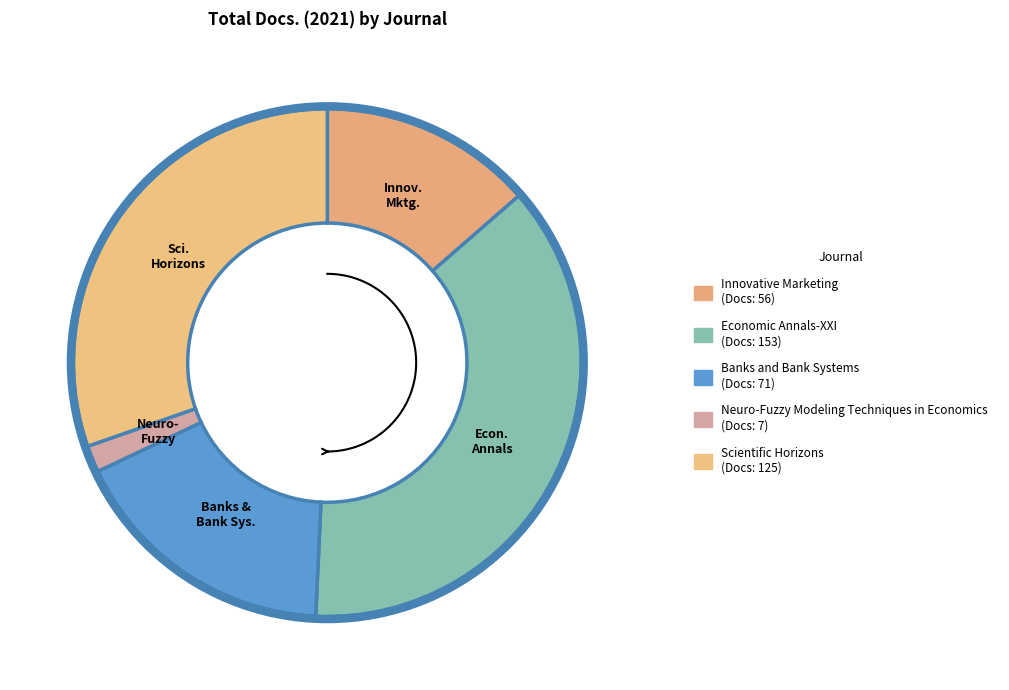

Which category has the smallest portion of the pie?

Neuro-Fuzzy Modeling Techniques in Economics